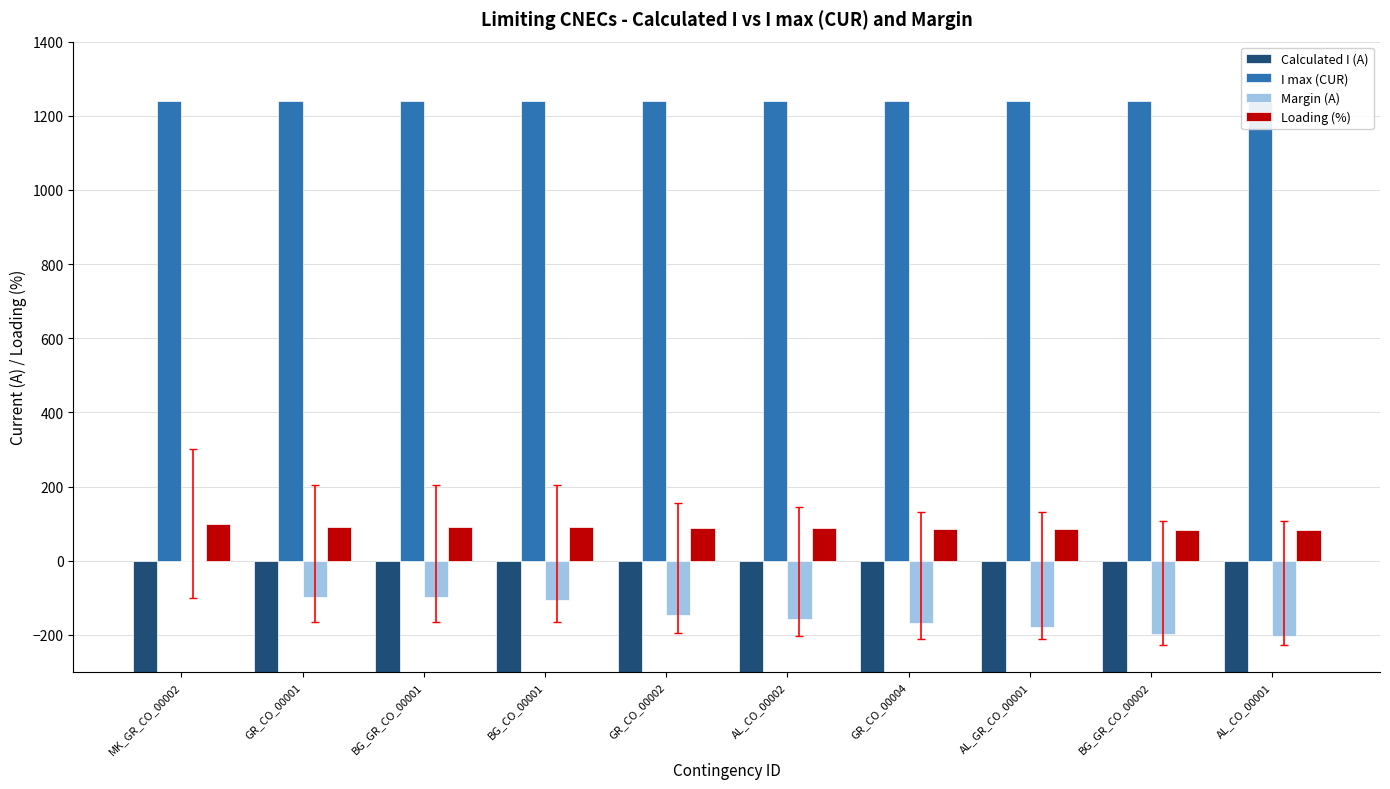

Count the number of categories in the chart.

10